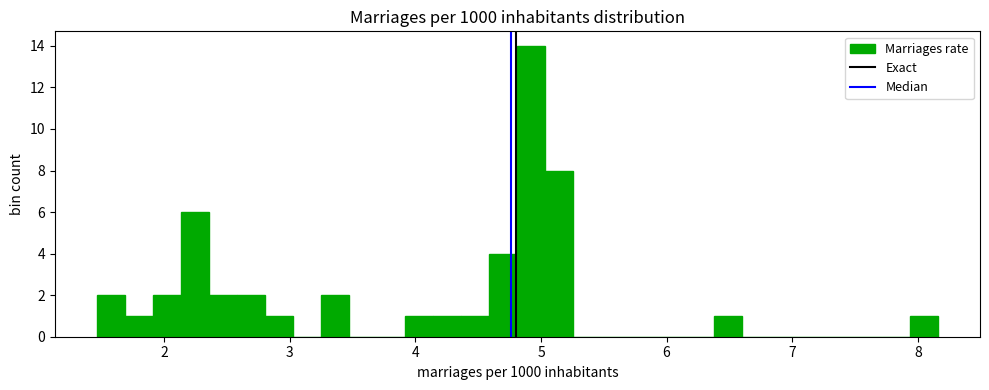

Around what value on the x-axis is the tallest bar? Give the approximate position of its centre, as read against the axis.

4.9